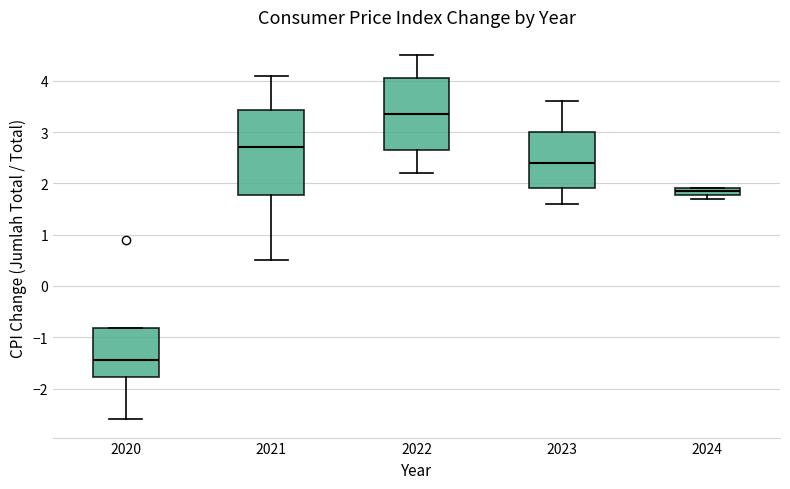

Where does the lower whisker of the box at x = 2023 end on the y-axis? The values are not printed on the chart, so give them approximately, as read against the axis.

1.6